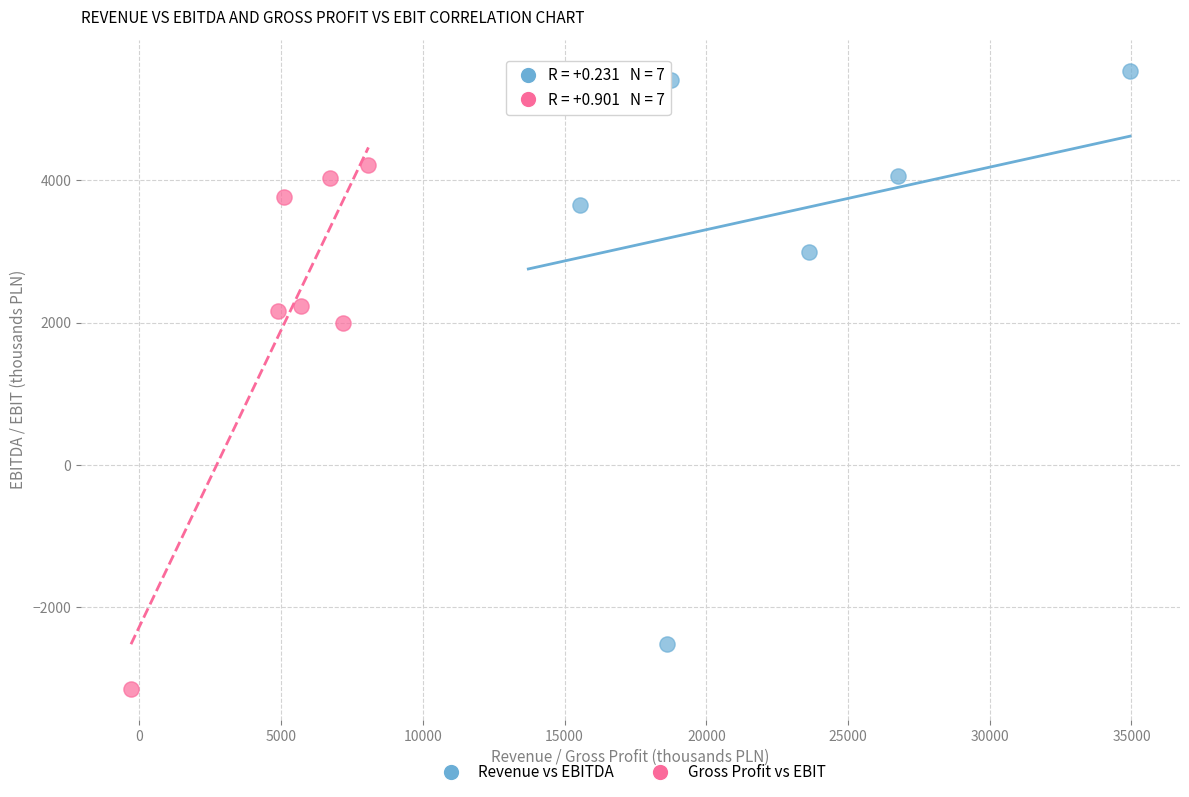

Which series has the widest spread of Y values?

Revenue vs EBITDA